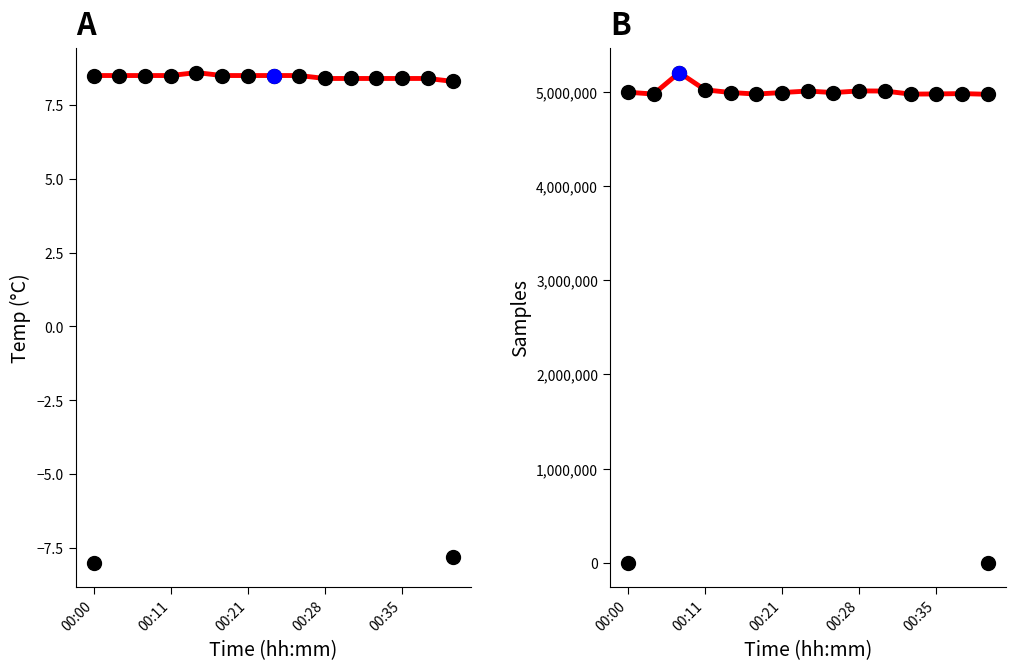

Is the value of Samples at 7 greater than the value of Temp at 6?

Yes